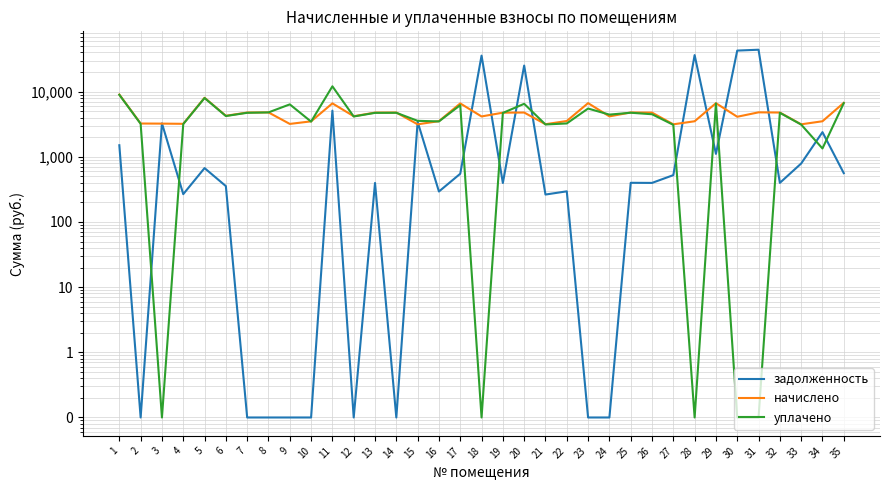

The уплачено series shows 1472.1 at 26. True or false?

False